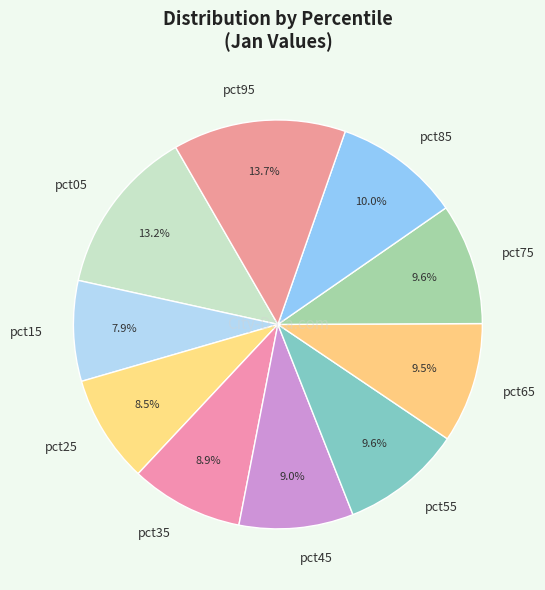

How many segments does this pie chart have?

10